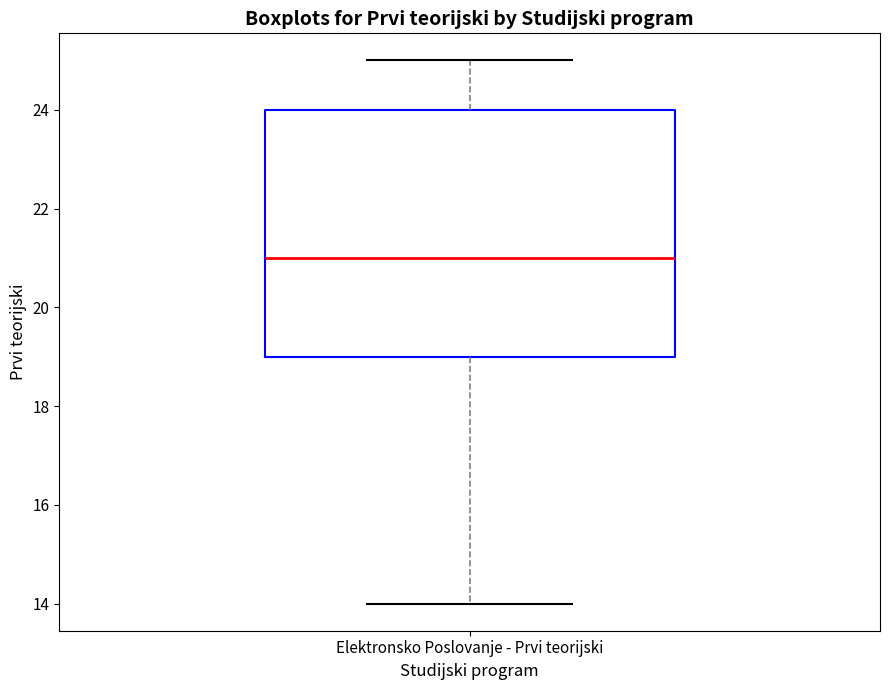

Transcribe this box plot: give where the median line is, the range the box spans, and where the two whiskers end, as read against the y-axis. The values are not printed on the chart, so give them approximately, as read against the axis.

median 21, box 19 to 24, whiskers 14 to 25